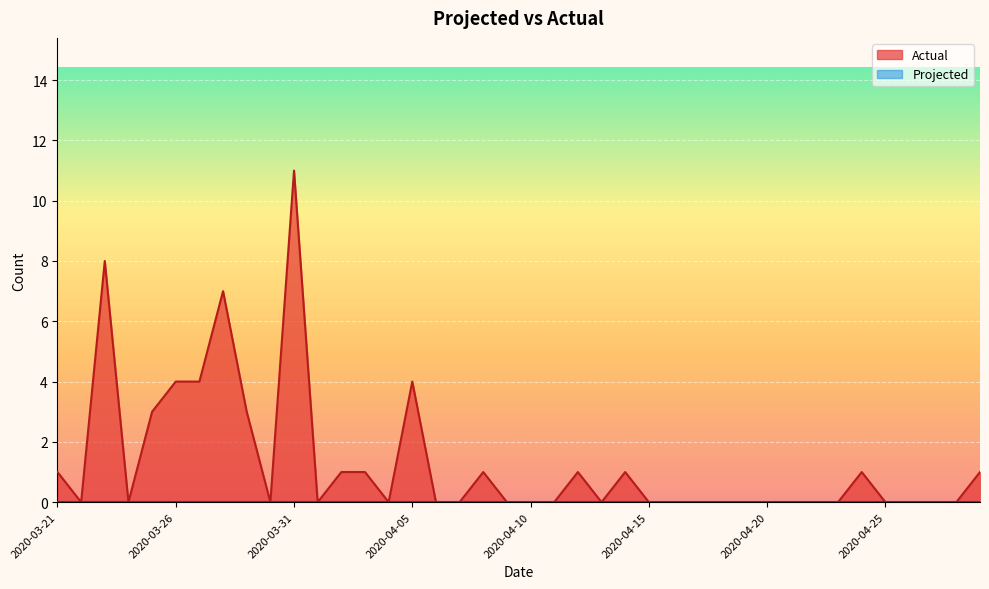

What position from the right is 2020-04-20?

10